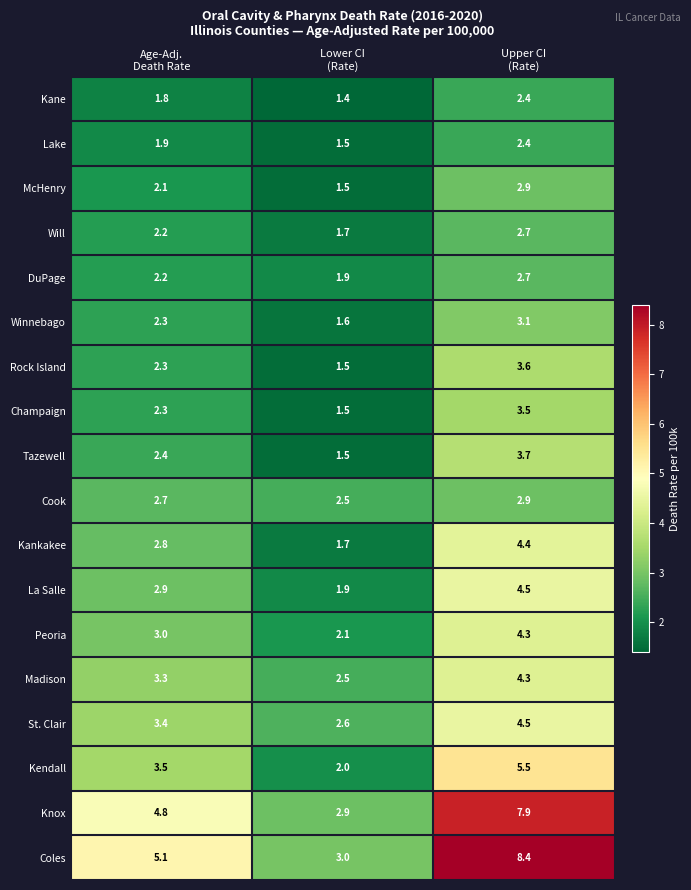

Which series has the largest range (max minus min)?

Coles